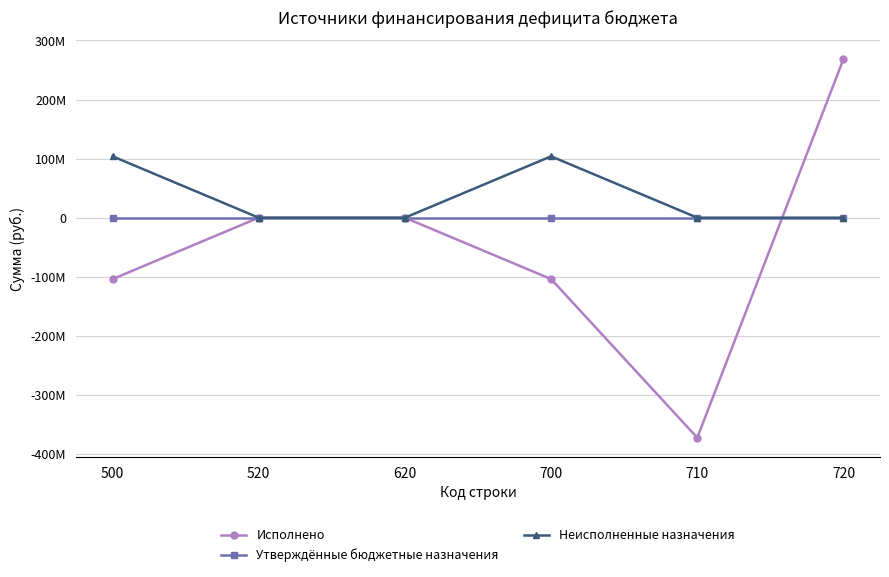

What is the average value of the Неисполненные назначения series?

34636950.4